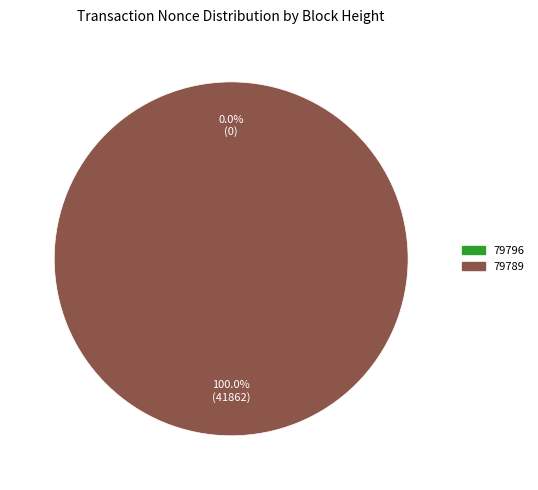

Does 79796 represent more than half of the total?

No